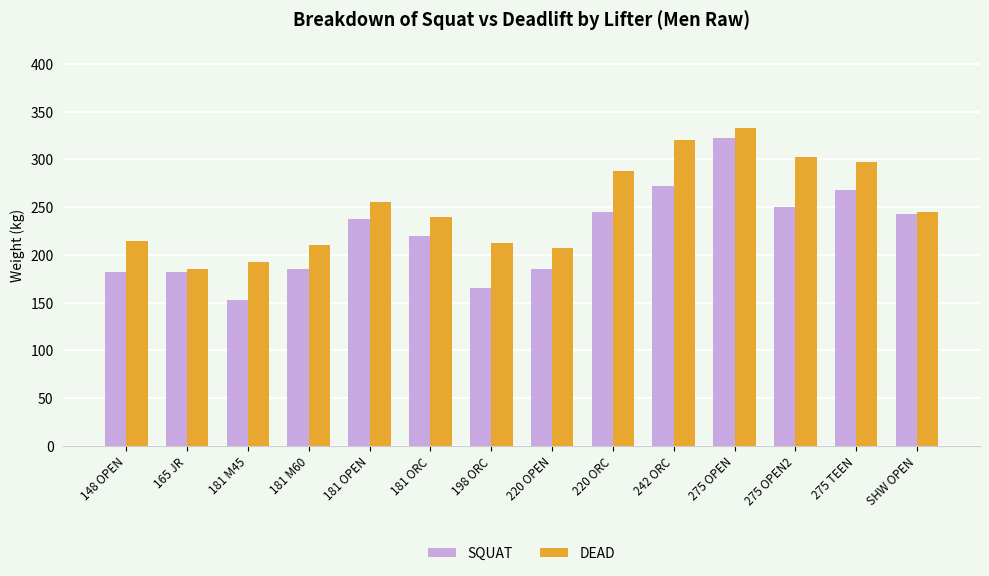

What is the difference between the second highest and minimum values in the DEAD series?

135.0